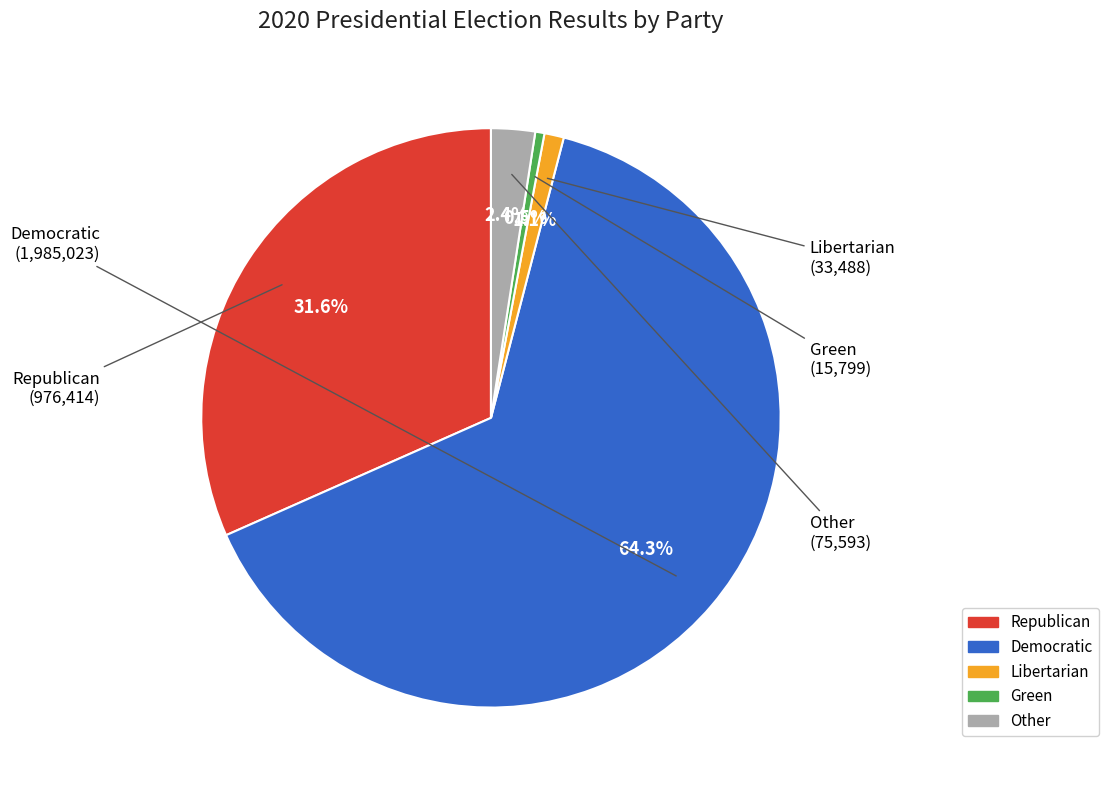

To the nearest percent, what percentage of the pie is Libertarian?

1%